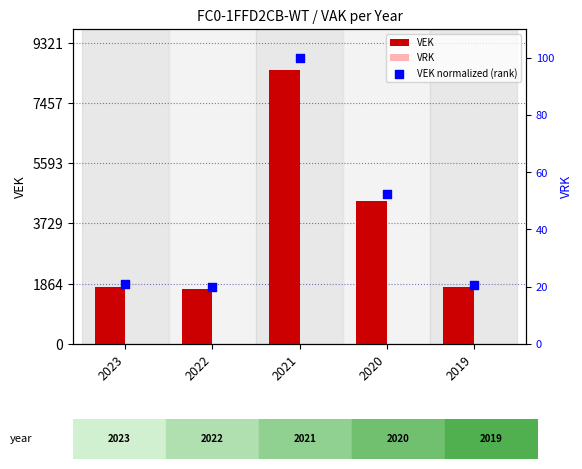

Which series reaches the maximum Y coordinate?

VEK